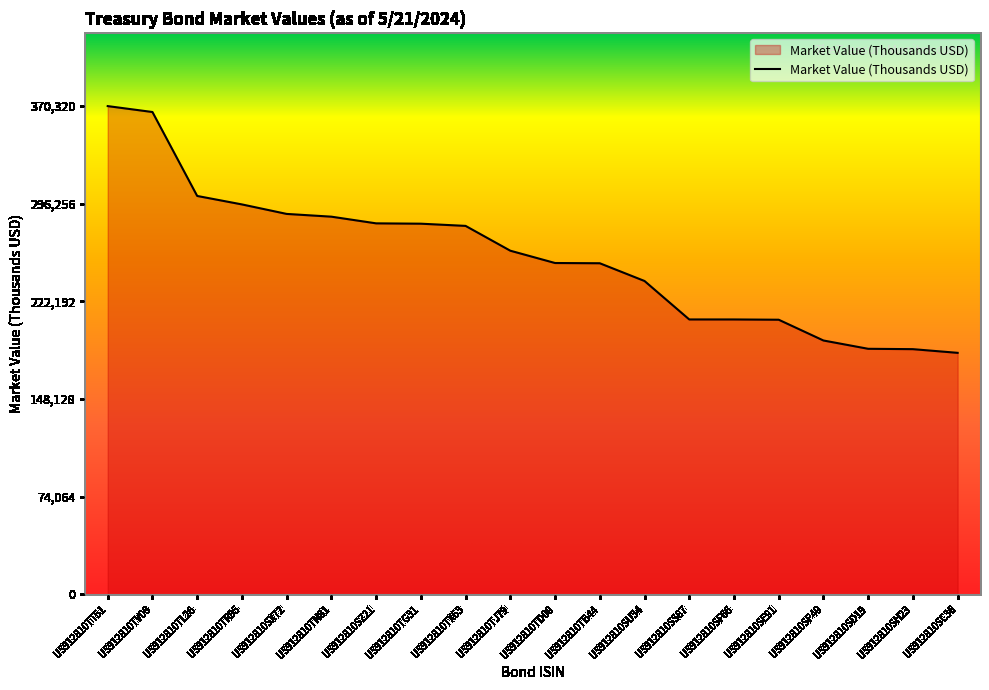

What is the difference between the values at US912810TV08 and US912810SZ21?

84435